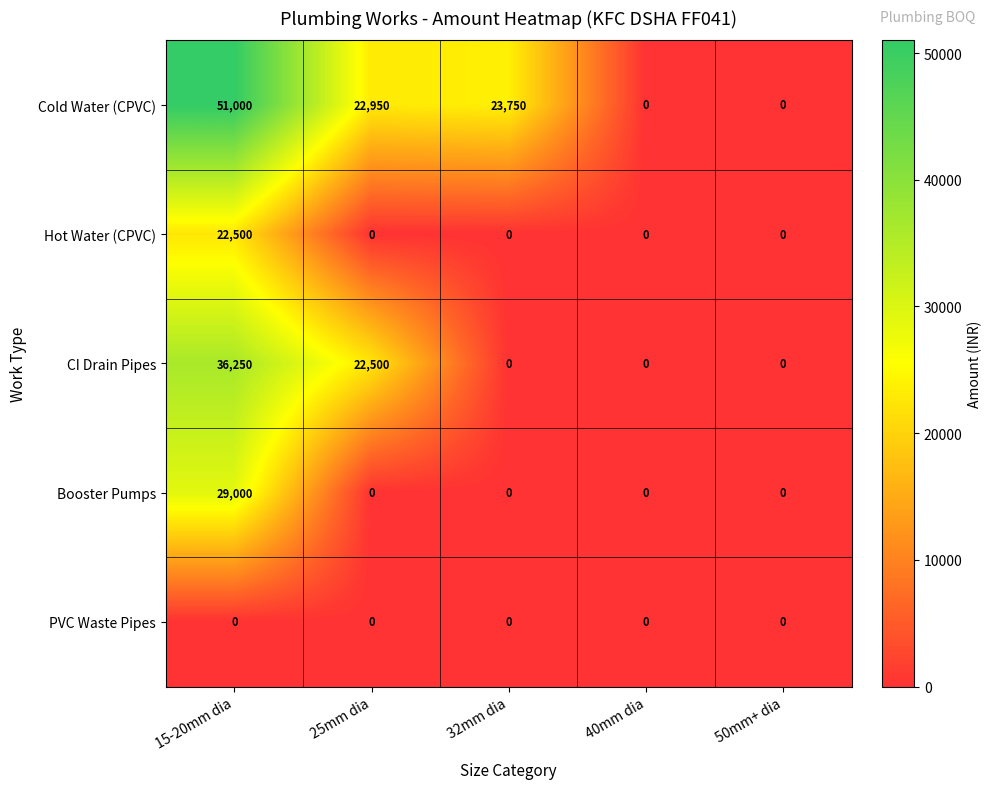

What is the average value of the CI Drain Pipes series?

11750